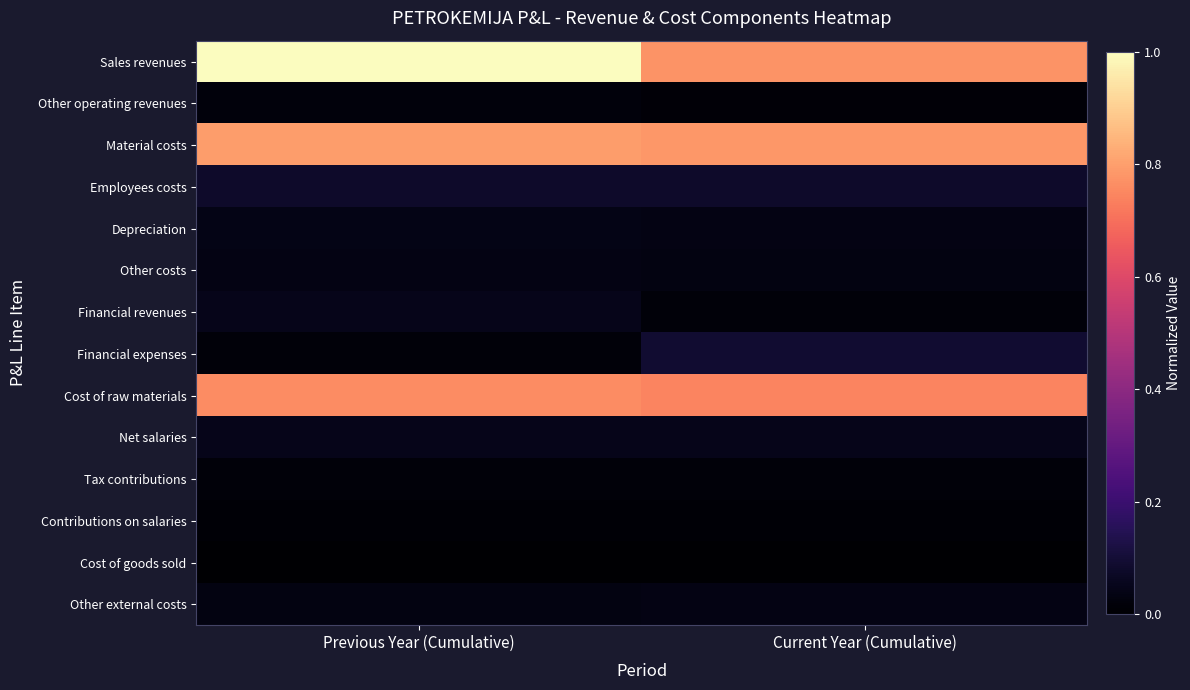

Reading right to left, transcribe all the data shown in this chart.

Sales revenues: Current Year (Cumulative)=0.8	Previous Year (Cumulative)=1.0
Other operating revenues: Current Year (Cumulative)=0.0	Previous Year (Cumulative)=0.0
Material costs: Current Year (Cumulative)=0.8	Previous Year (Cumulative)=0.8
Employees costs: Current Year (Cumulative)=0.1	Previous Year (Cumulative)=0.1
Depreciation: Current Year (Cumulative)=0.0	Previous Year (Cumulative)=0.0
Other costs: Current Year (Cumulative)=0.0	Previous Year (Cumulative)=0.0
Financial revenues: Current Year (Cumulative)=0.0	Previous Year (Cumulative)=0.1
Financial expenses: Current Year (Cumulative)=0.1	Previous Year (Cumulative)=0.0
Cost of raw materials: Current Year (Cumulative)=0.7	Previous Year (Cumulative)=0.8
Net salaries: Current Year (Cumulative)=0.0	Previous Year (Cumulative)=0.0
Tax contributions: Current Year (Cumulative)=0.0	Previous Year (Cumulative)=0.0
Contributions on salaries: Current Year (Cumulative)=0.0	Previous Year (Cumulative)=0.0
Cost of goods sold: Current Year (Cumulative)=0.0	Previous Year (Cumulative)=0.0
Other external costs: Current Year (Cumulative)=0.0	Previous Year (Cumulative)=0.0